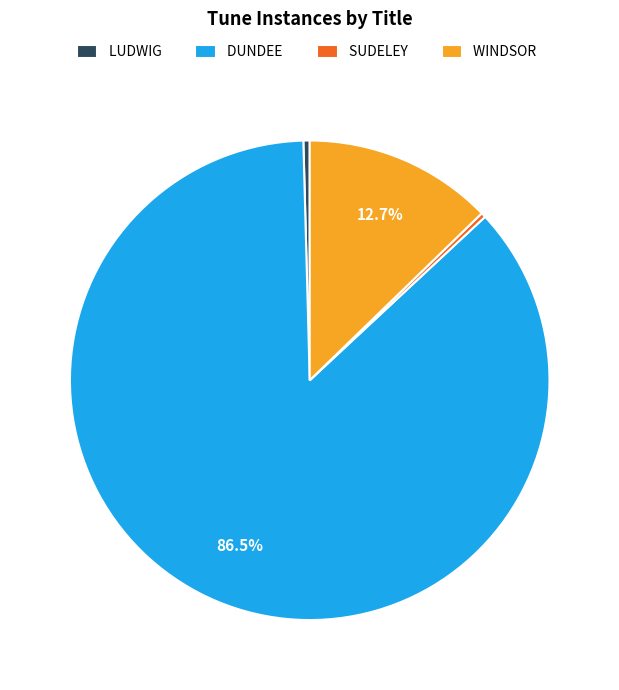

Combined, do DUNDEE and LUDWIG account for over 50%?

Yes